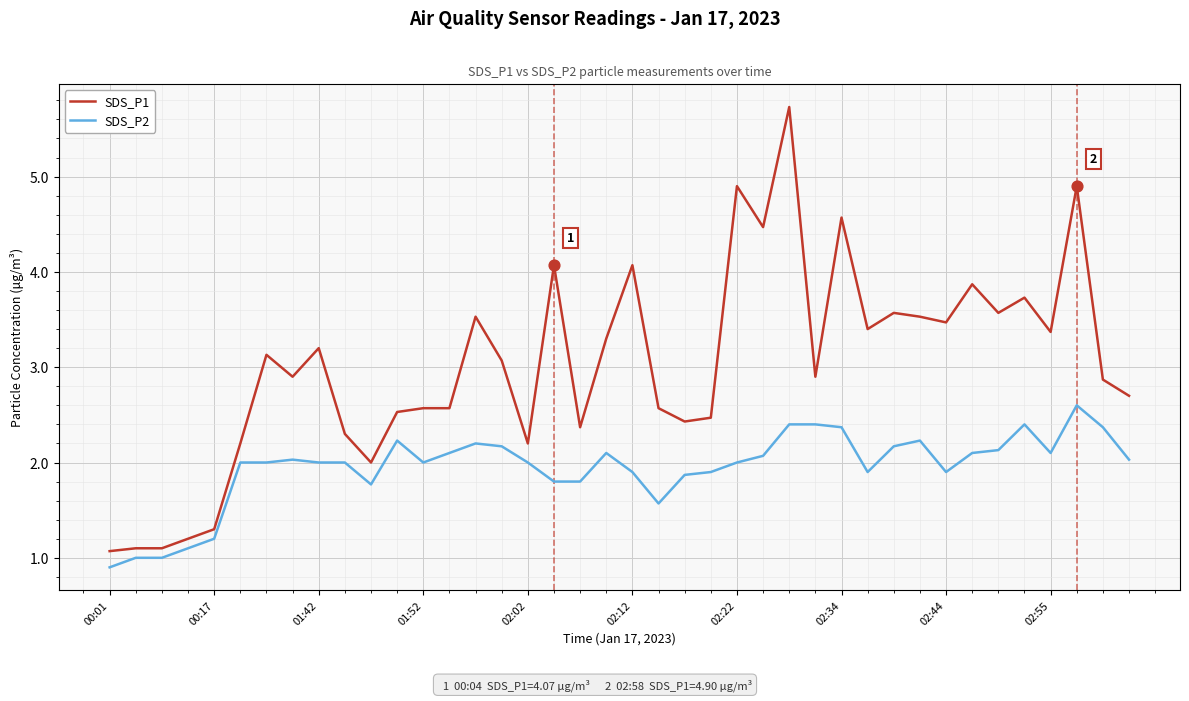

Which series has the largest range (max minus min)?

SDS_P1